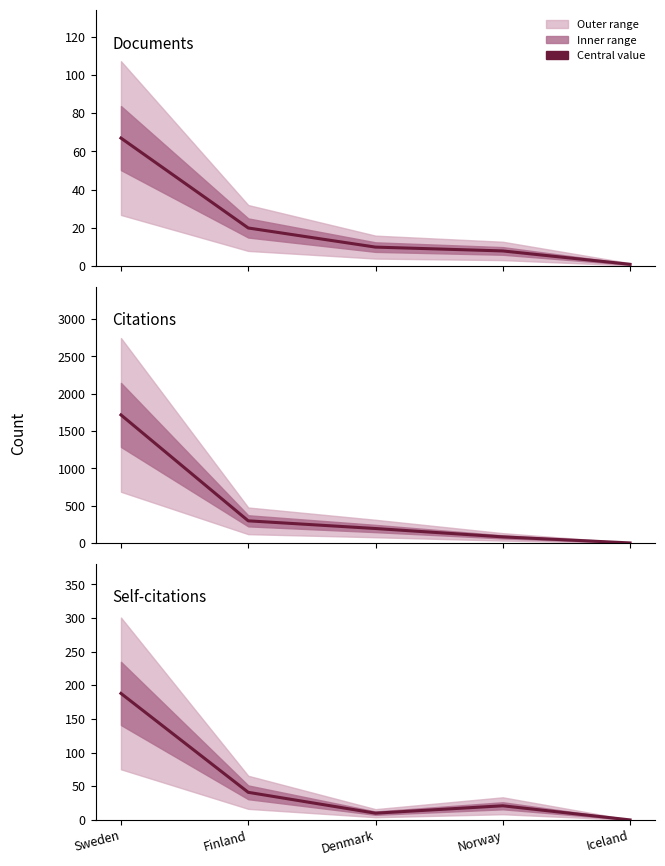

What is the difference between the maximum and minimum values in the Self-citations series?

188